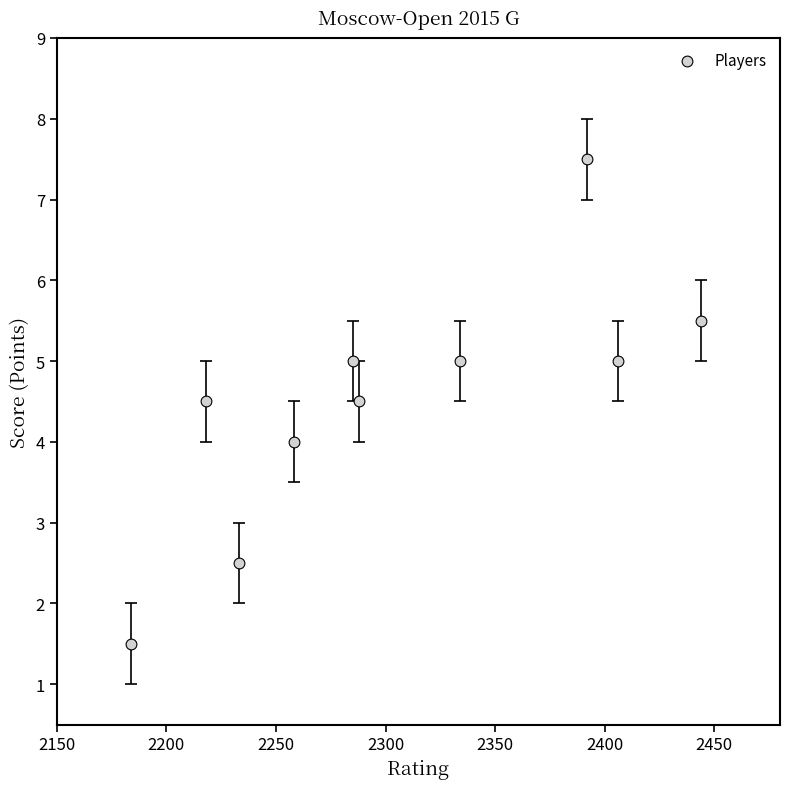

What is the average X value?

2304.2